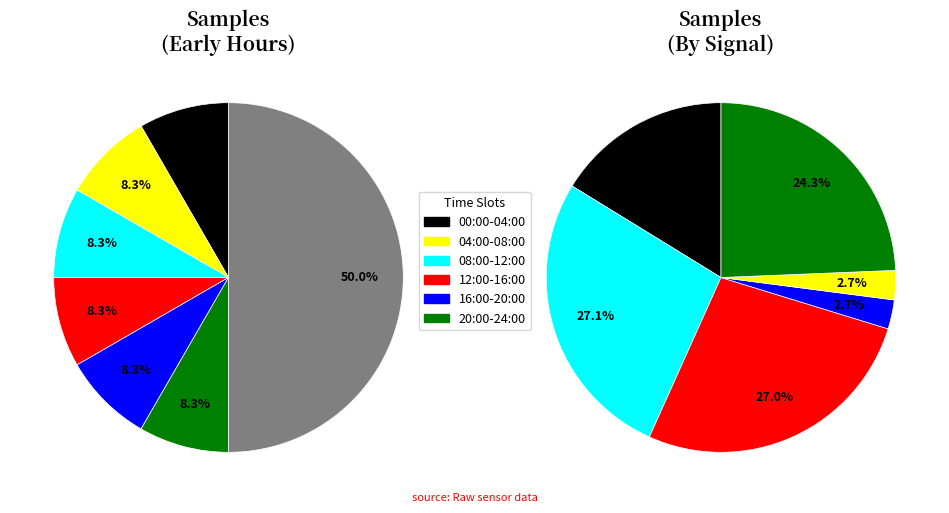

Count the number of slices in the pie.

6